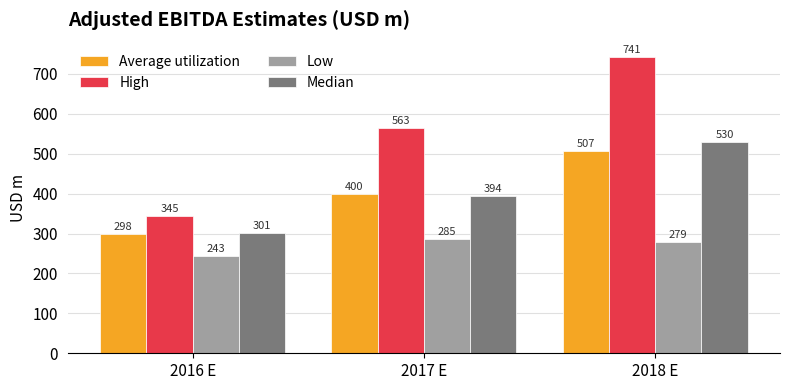

Count the High values in the range 345 to 741.

3